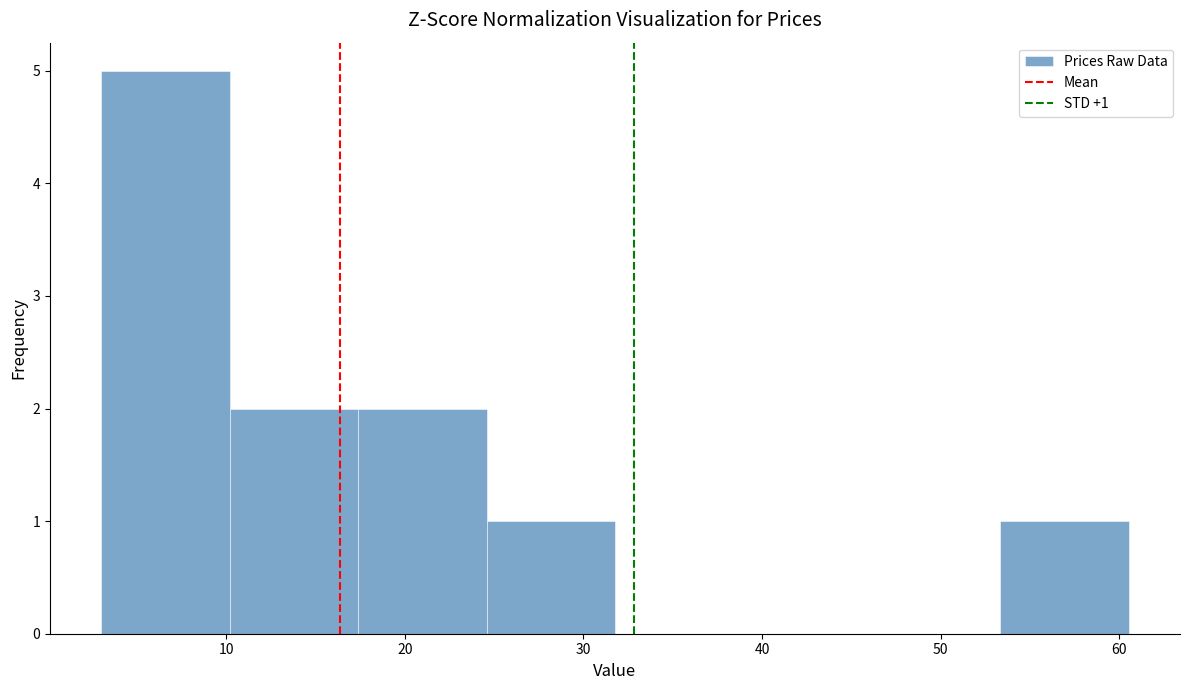

Over which range of the x-axis is the bar tallest?

3 to 10